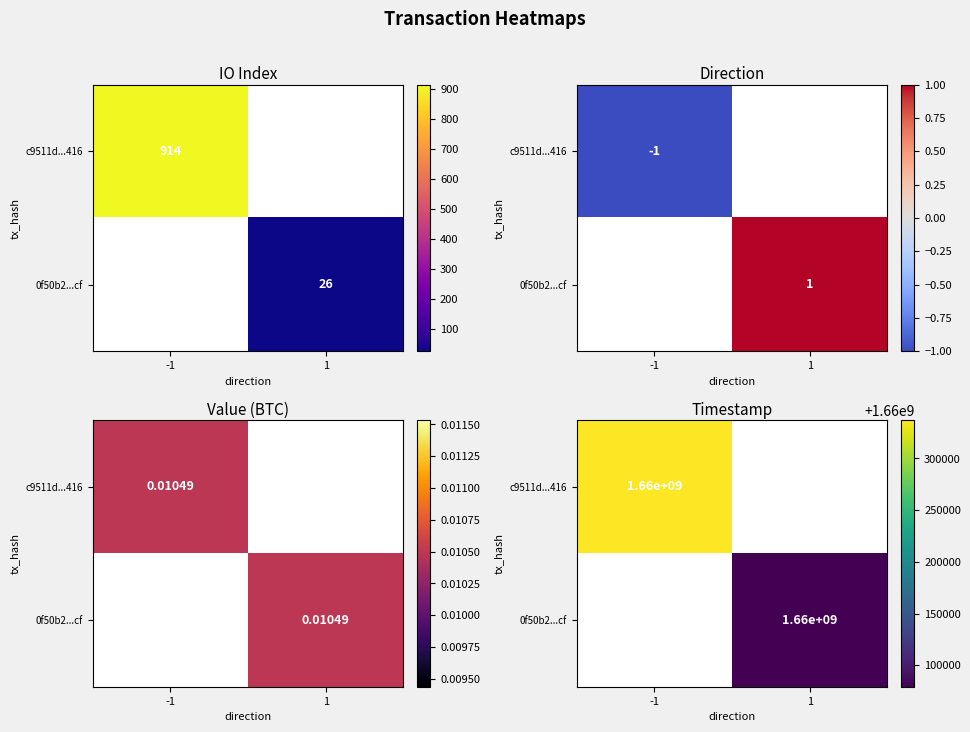

How many positive values does the 0f50b2...cf series have?

1